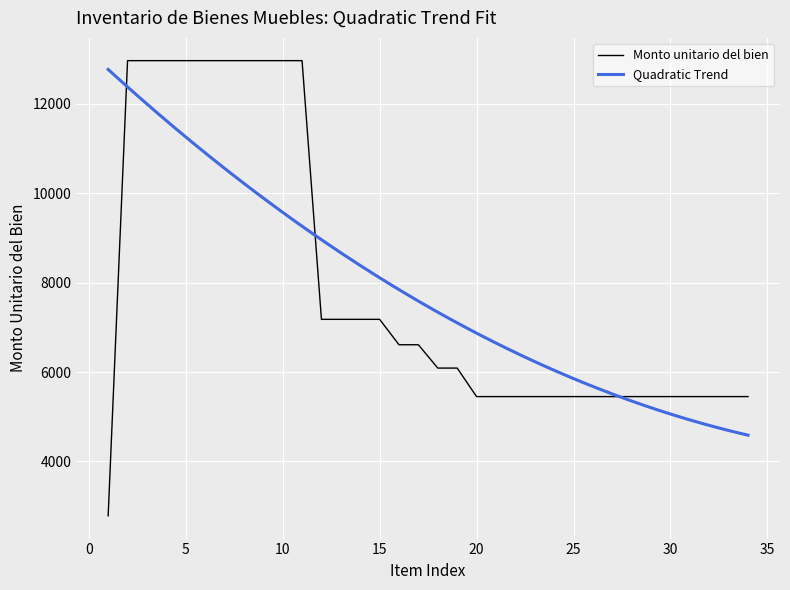

List the labels in order of value, largest first.

2, 3, 4, 5, 6, 7, 8, 9, 10, 11, 12, 13, 14, 15, 16, 17, 18, 19, 20, 21, 22, 23, 24, 25, 26, 27, 28, 29, 30, 31, 32, 33, 34, 1